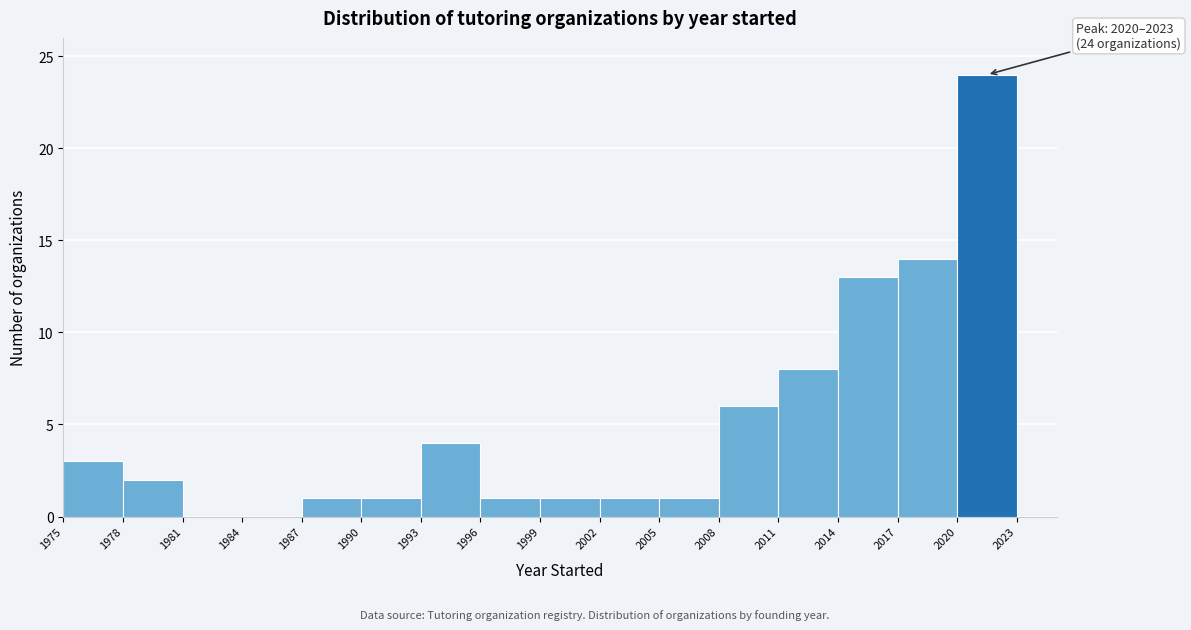

Over which range of the x-axis is the bar tallest?

2020 to 2023